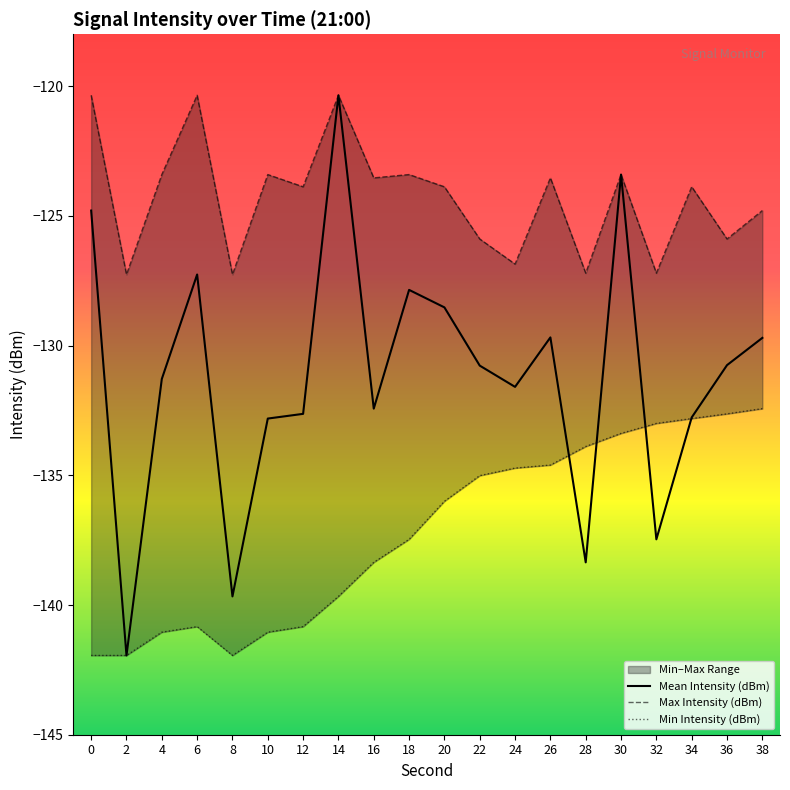

What is the difference between the Min Intensity (dBm) values at 38 and 14?

7.2